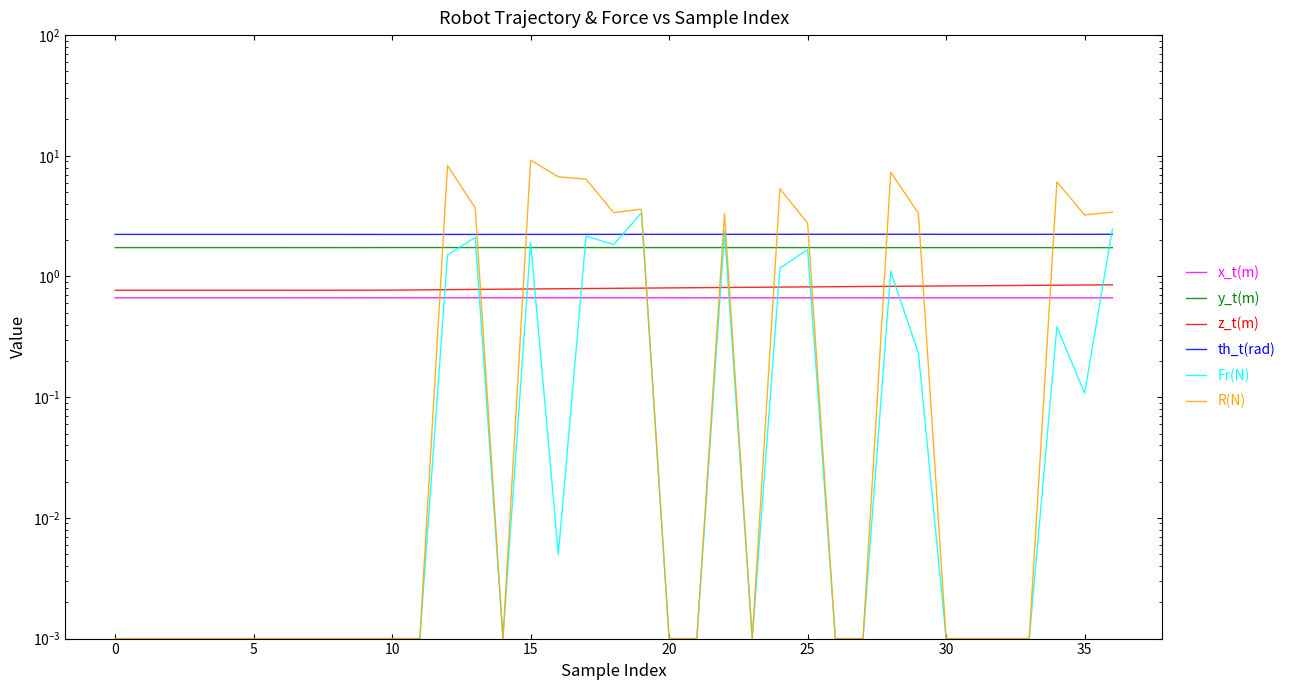

Is the value of th_t(rad) at 25 greater than the value of x_t(m) at 10?

Yes